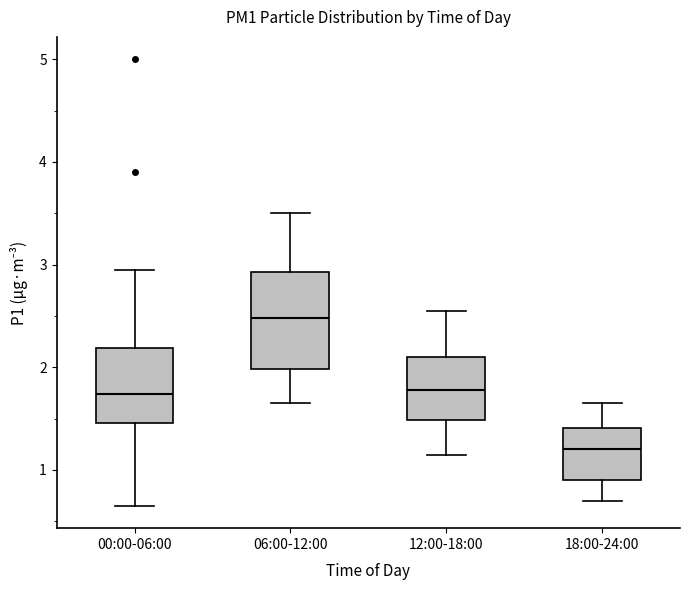

Which box's median line is the highest?

06:00-12:00